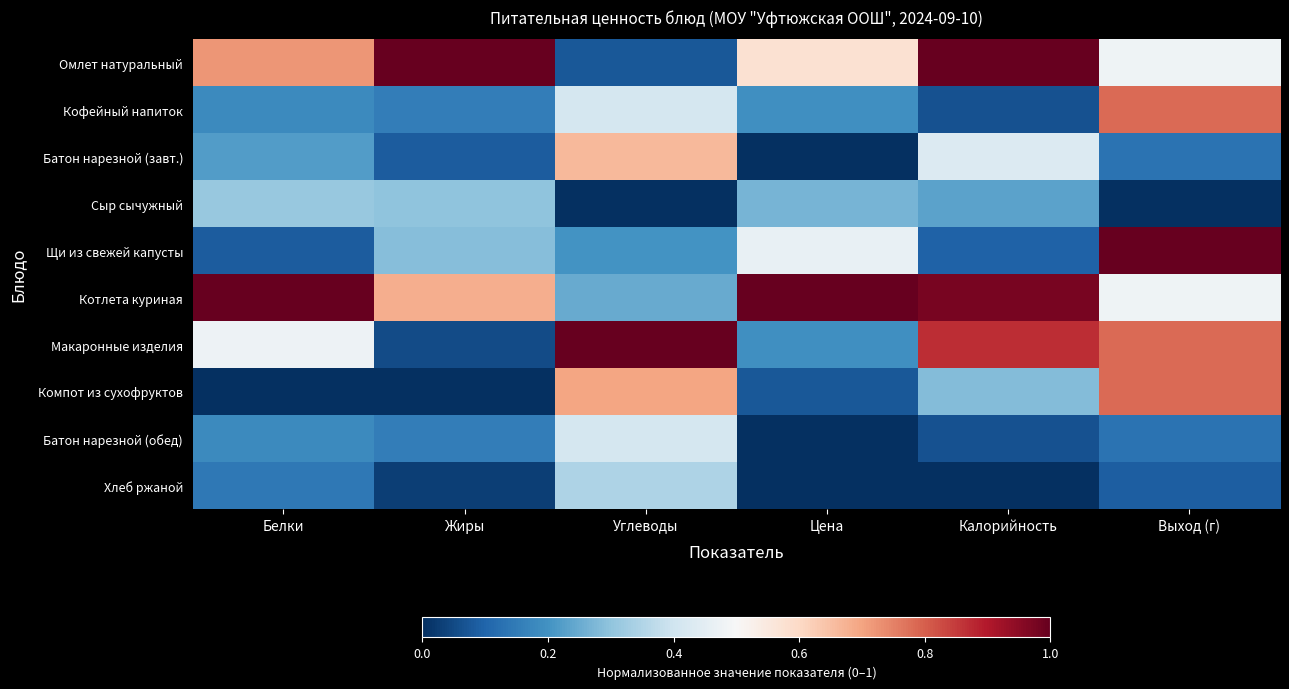

Which series has the largest total across all categories?

Котлета куриная